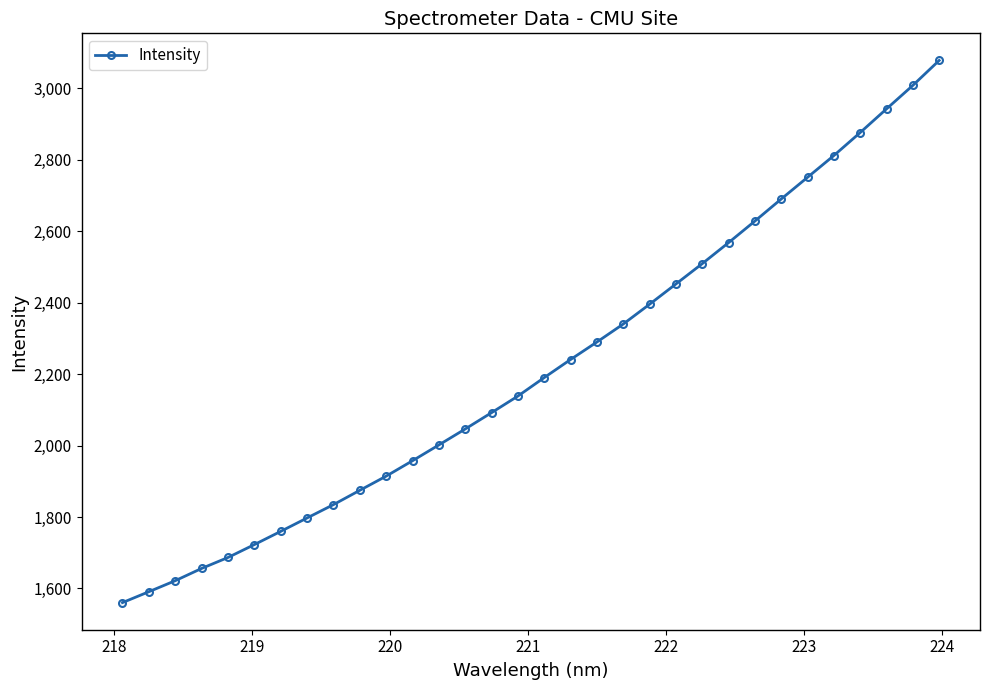

What is the greatest value displayed?

3077.7